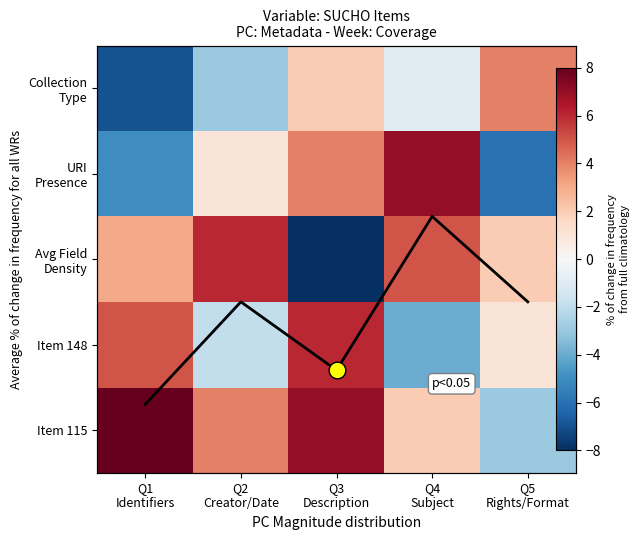

What is the sum of all Avg Field Density values?

8